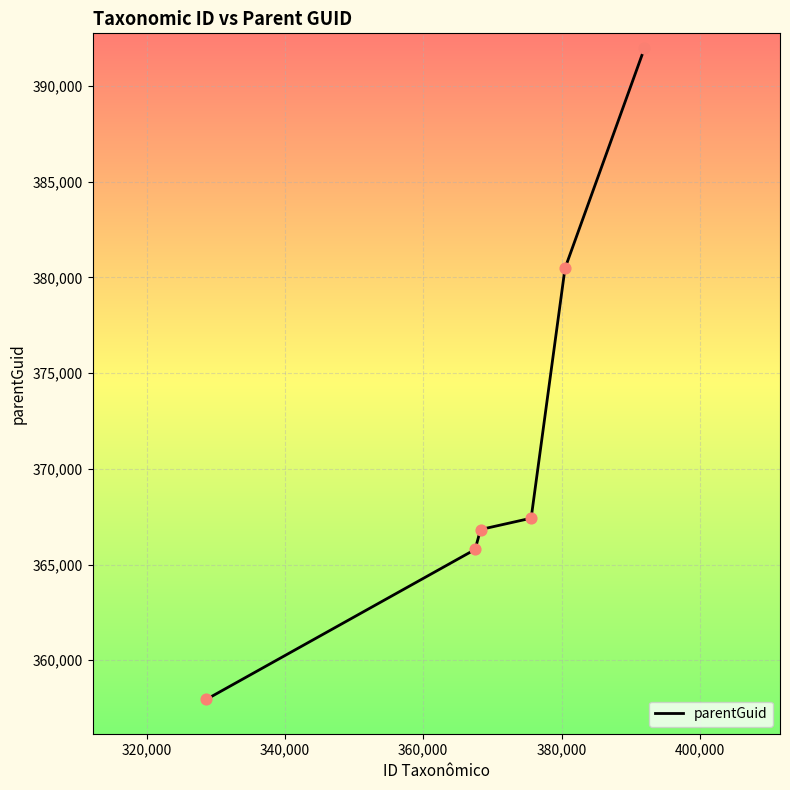

True or false: the data has more than 1 interior local peaks.

False